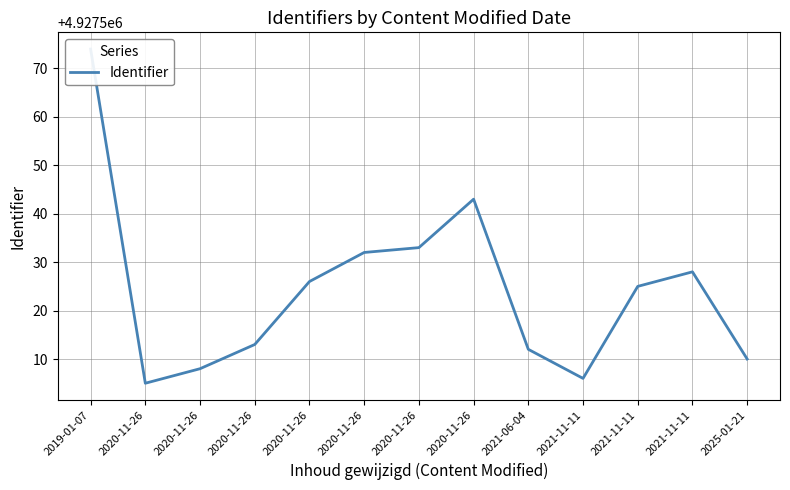

What is the change in value from 2020-11-26 to 2020-11-26?

+35